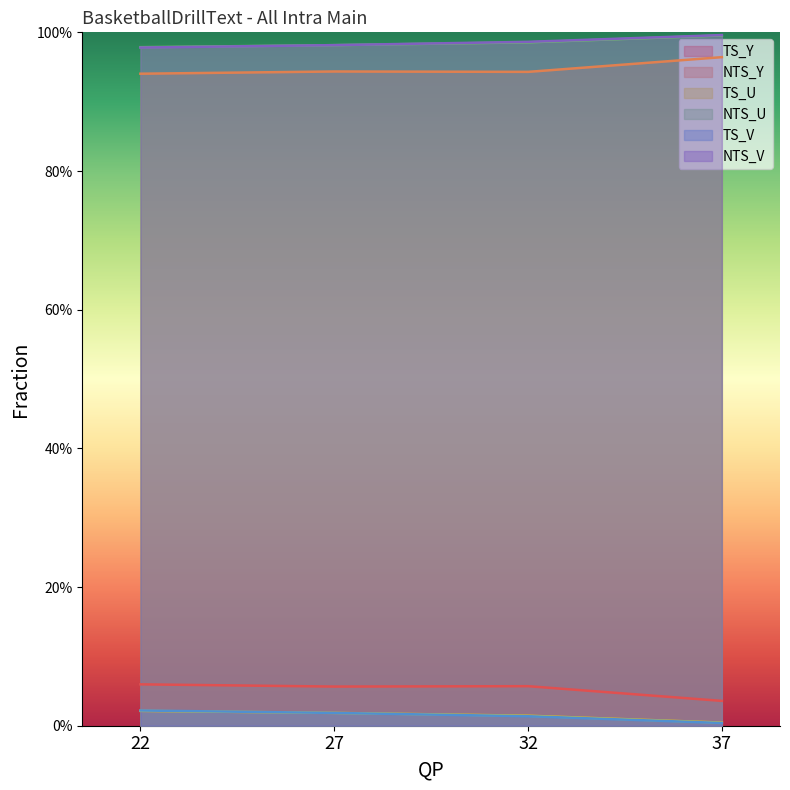

At which category is the sum across all series the highest?

22